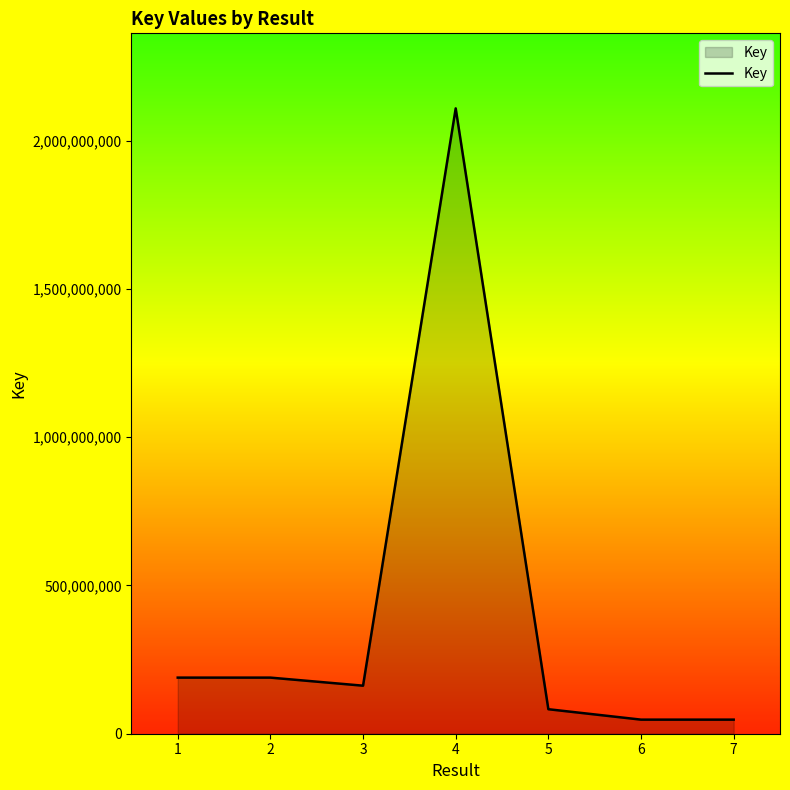

Is it true that the value at 3 is 63864278?

False